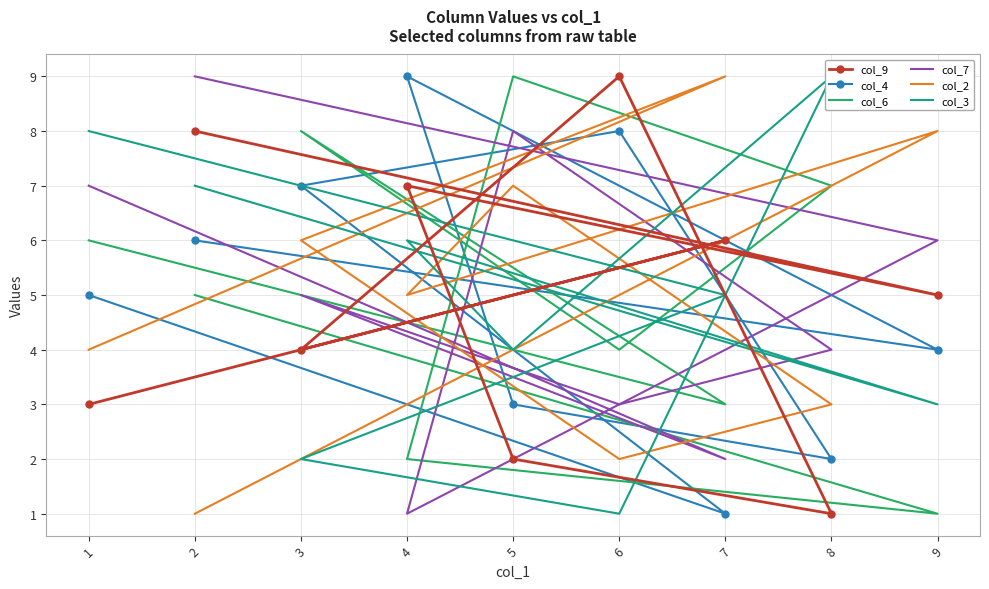

At which label does col_3 reach its minimum?

6